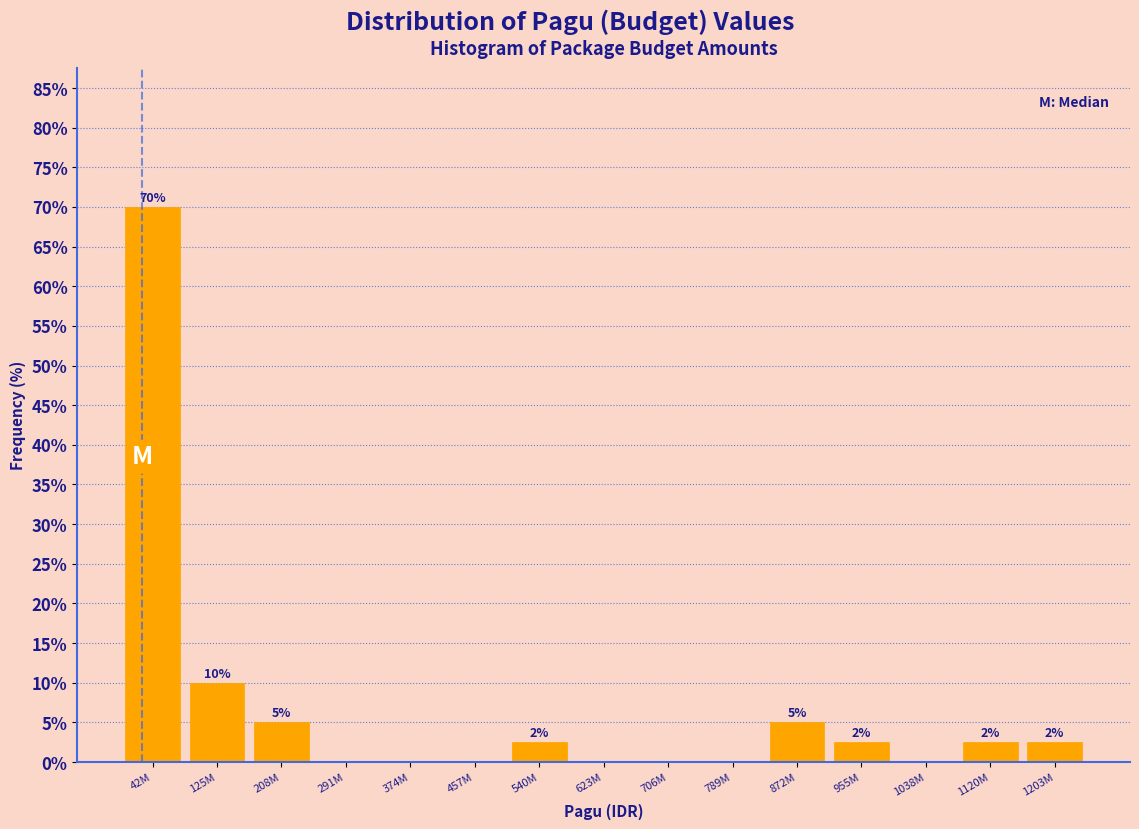

At which category does the chart reach its peak across all series?

42M